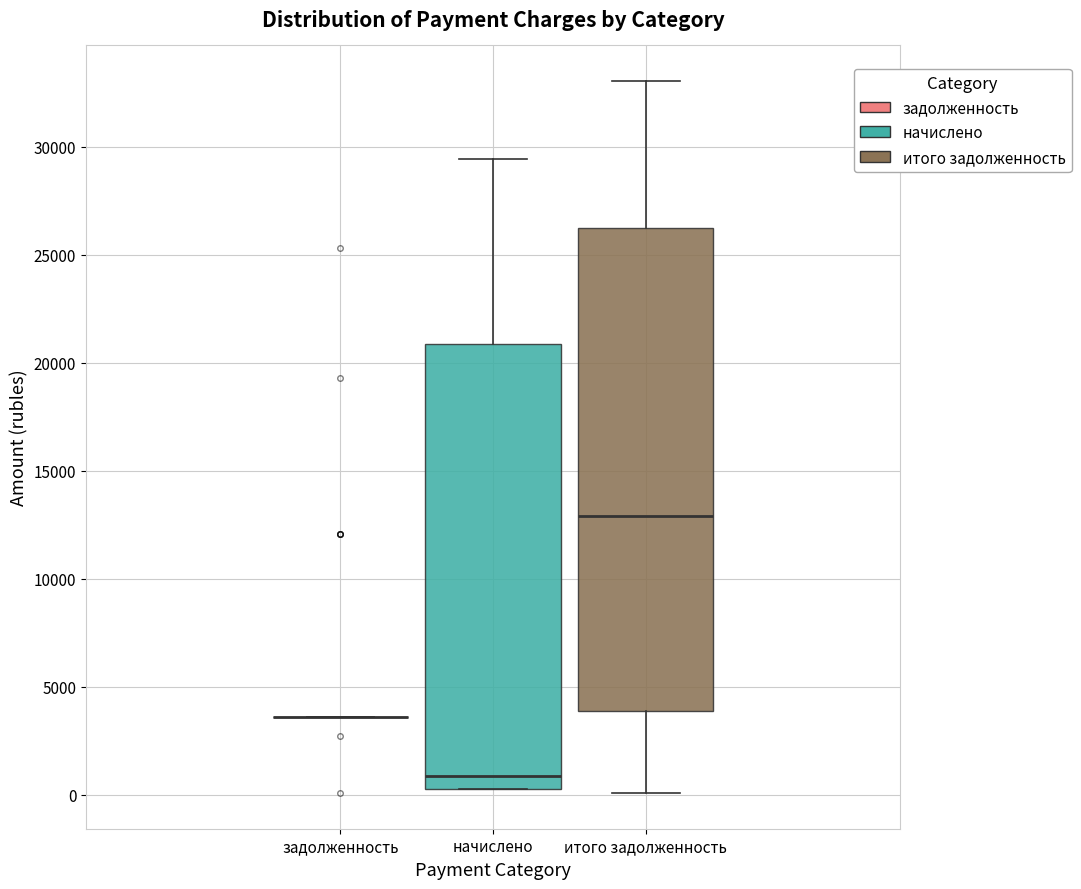

Reading left to right, transcribe this box plot: for each box, give where its median line is, the range the box spans, and where its two whiskers end, as read against the y-axis. The values are not printed on the chart, so give them approximately, as read against the axis.

задолженность: box collapsed to a line at 3500, whiskers 3500 to 3500
начислено: median 1000, box 500 to 21000, whiskers 500 to 29500
итого задолженность: median 13000, box 4000 to 26000, whiskers 0 to 33000